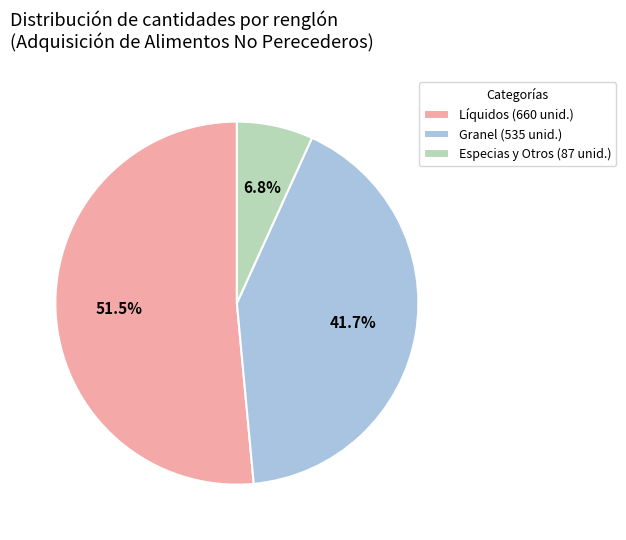

Count the number of slices in the pie.

3